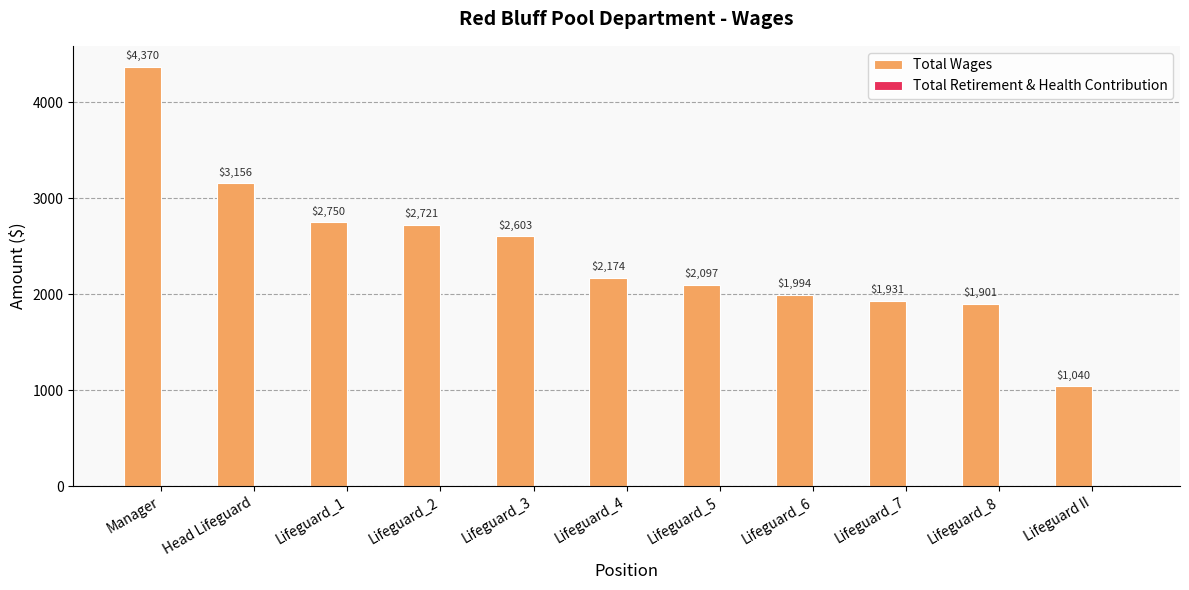

Between Lifeguard_2 and Lifeguard II, which is larger?

Lifeguard_2